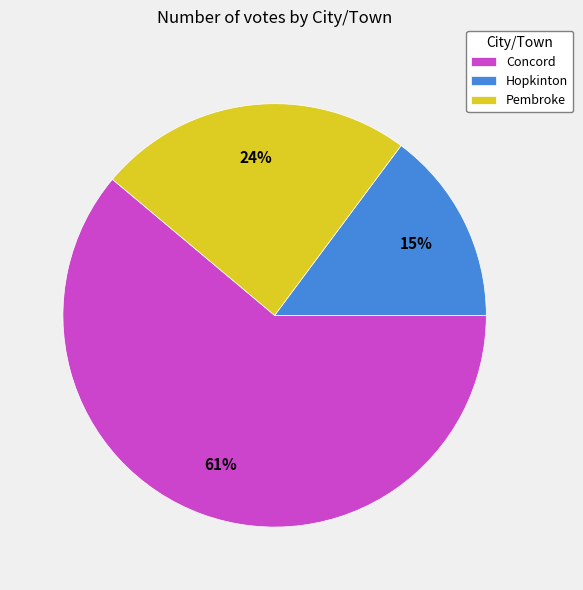

Do Concord and Hopkinton together represent more than half of the pie?

Yes